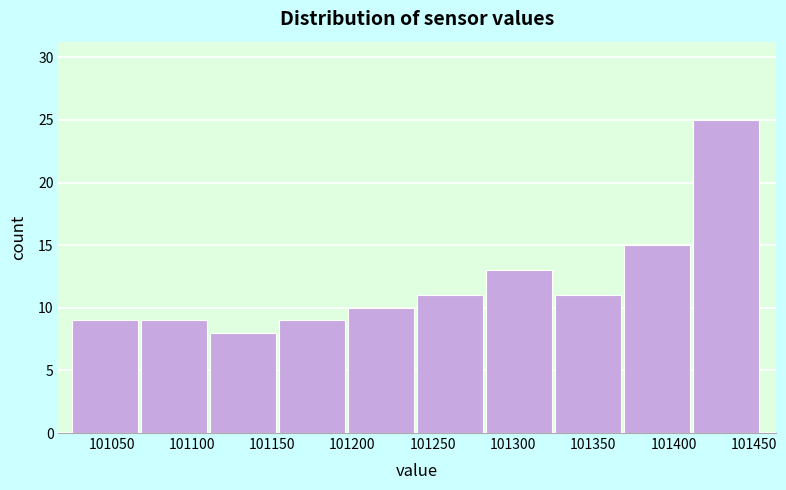

What is the height of the bar covering 101240 to 101285 on the x-axis? Neither the bar edges nor the heights are printed on the chart, so give them approximately, as read against the axes.

11